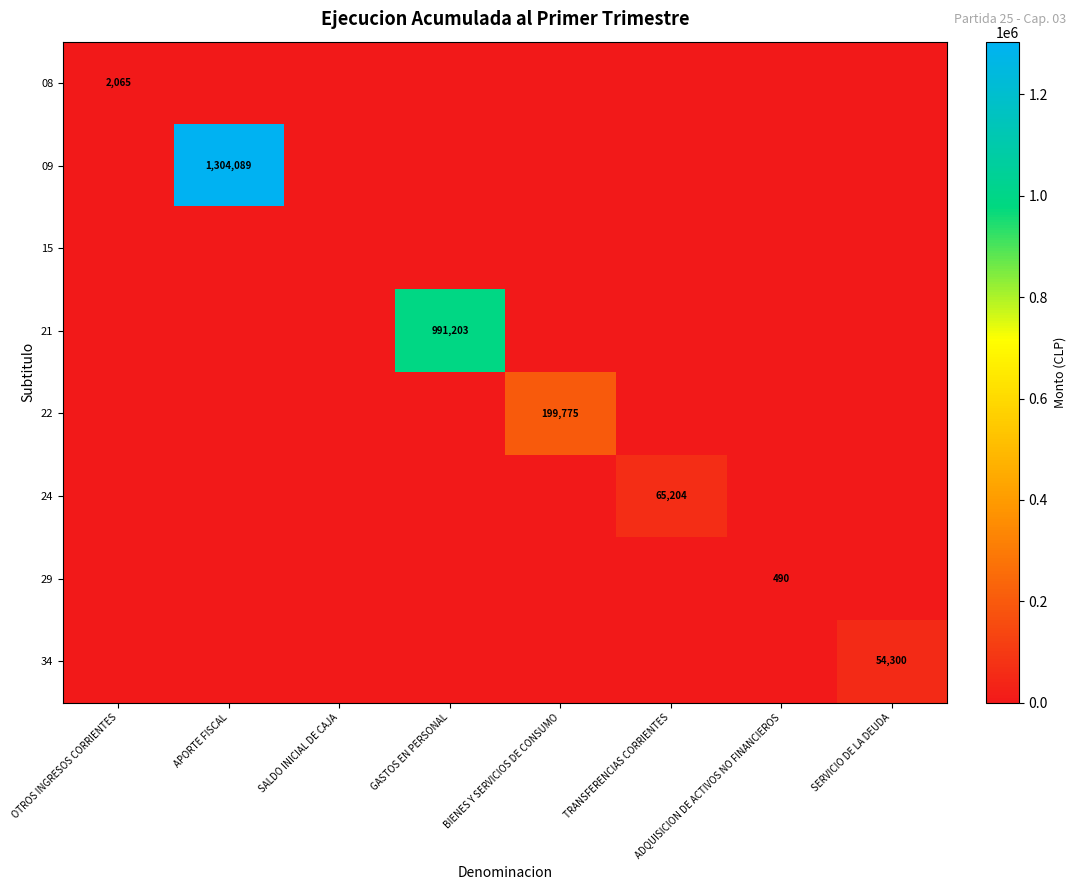

The 09 series shows 1304089 at APORTE FISCAL. True or false?

True